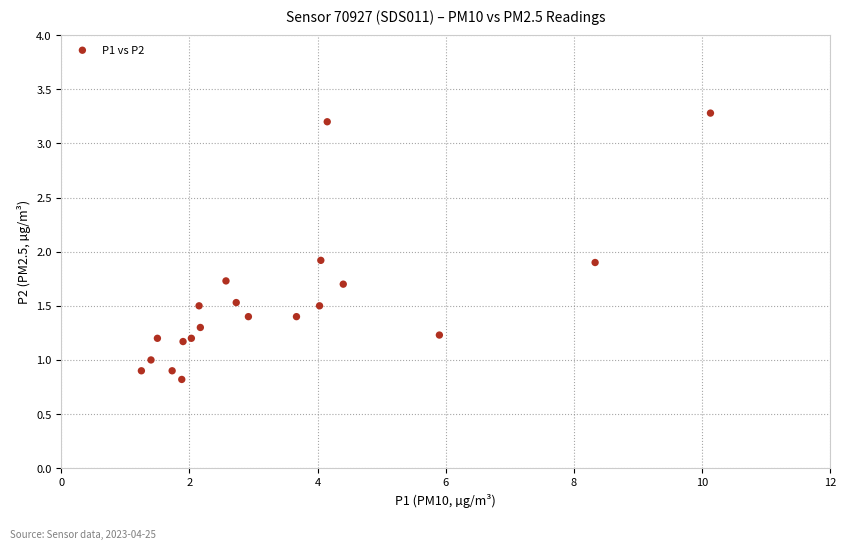

What is the range of Y values (max minus min)?

2.5